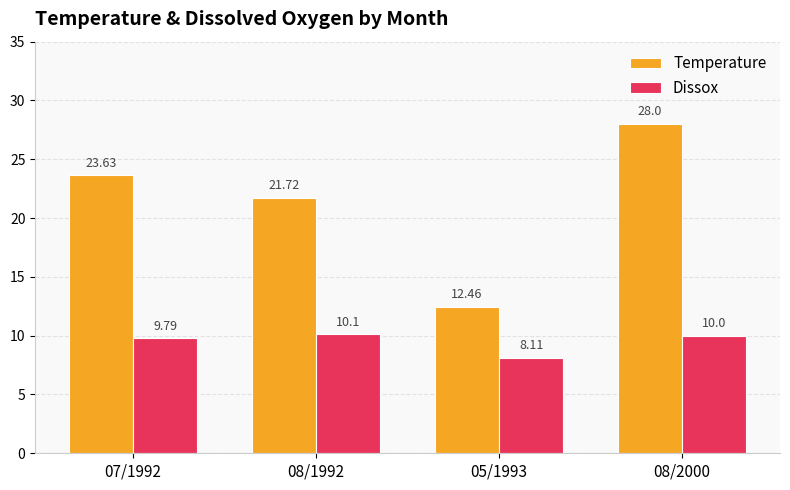

Does the chart contain stacked bars?

No